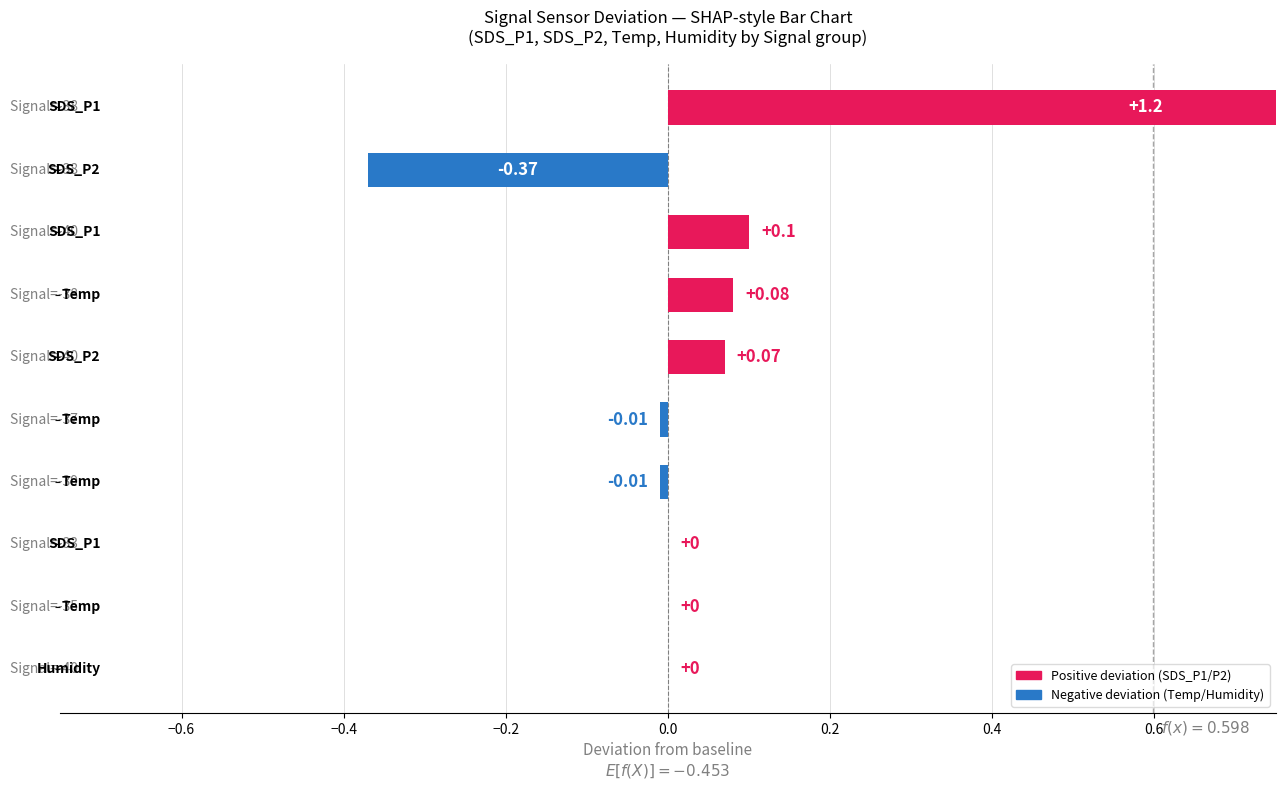

How many values are above zero?

4